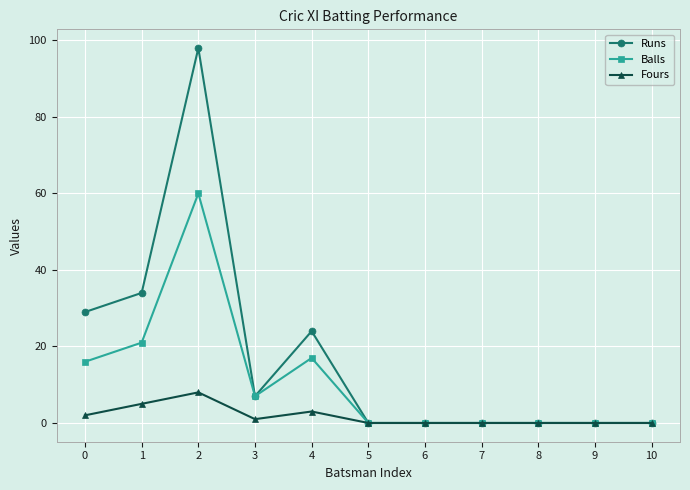

Which series has the largest range (max minus min)?

Runs